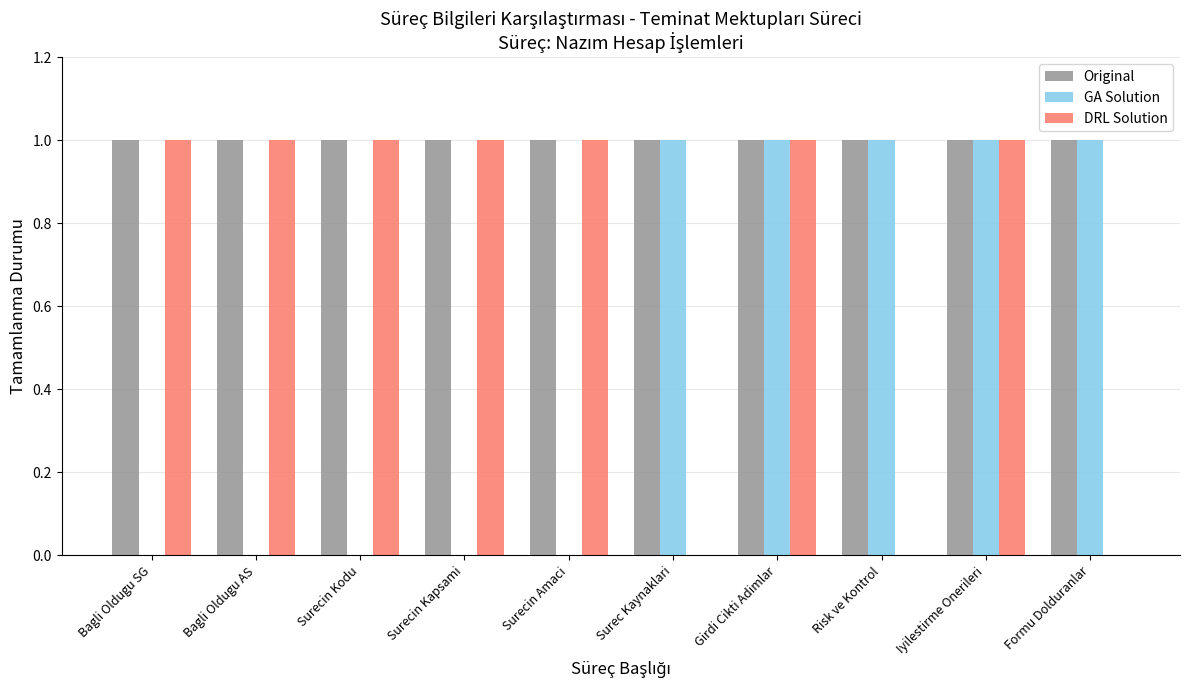

How many GA Solution values are between 0 and 1?

10